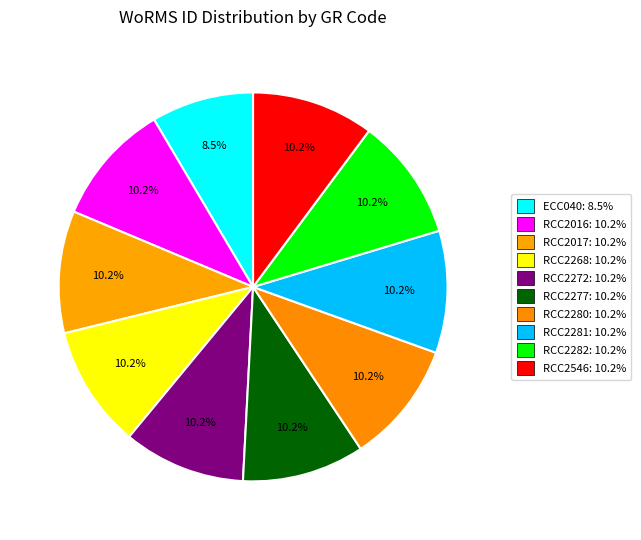

Combined, do RCC2268 and ECC040 account for over 50%?

No